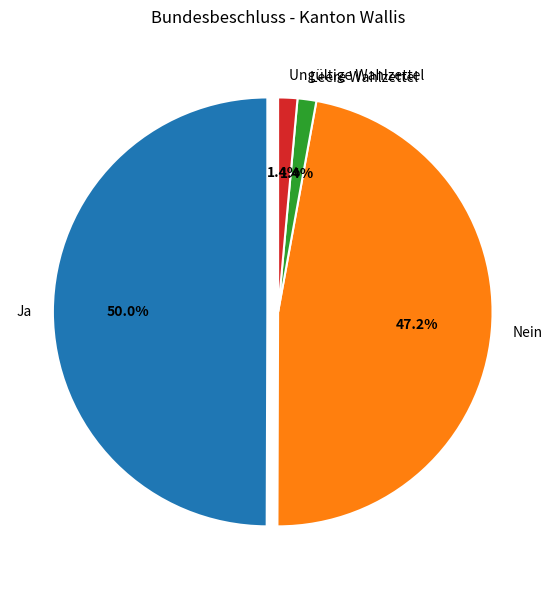

Which slice is the smallest?

Leere Wahlzettel